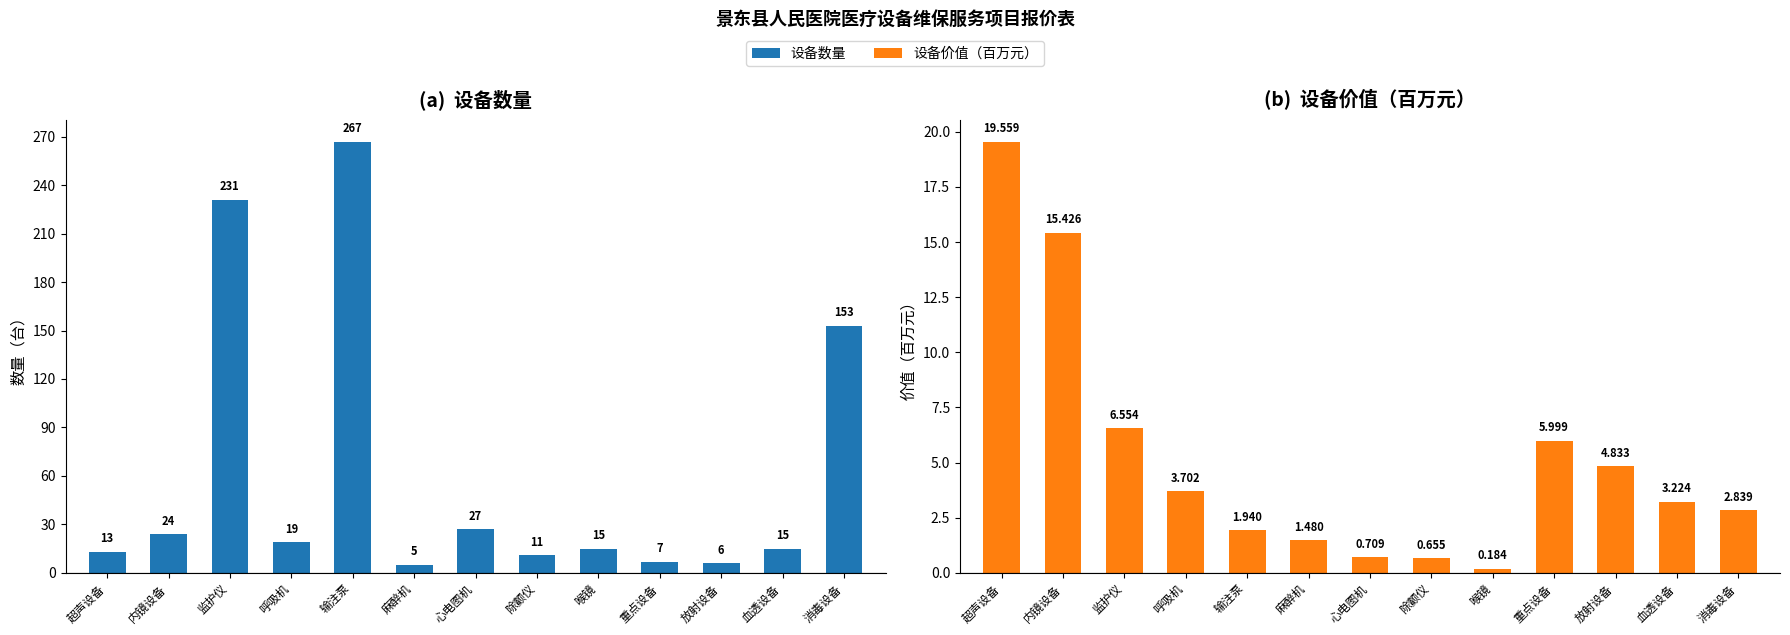

What is the difference between the maximum and second lowest values in the 设备数量 series?

261.0